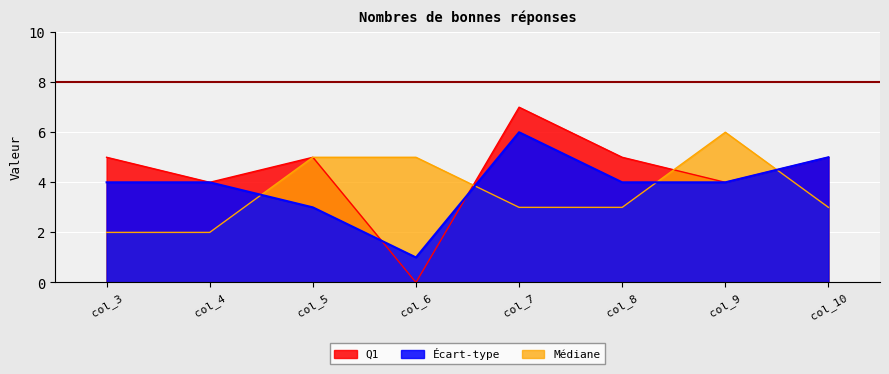

Where does the Écart-type series first go above 4?

col_7